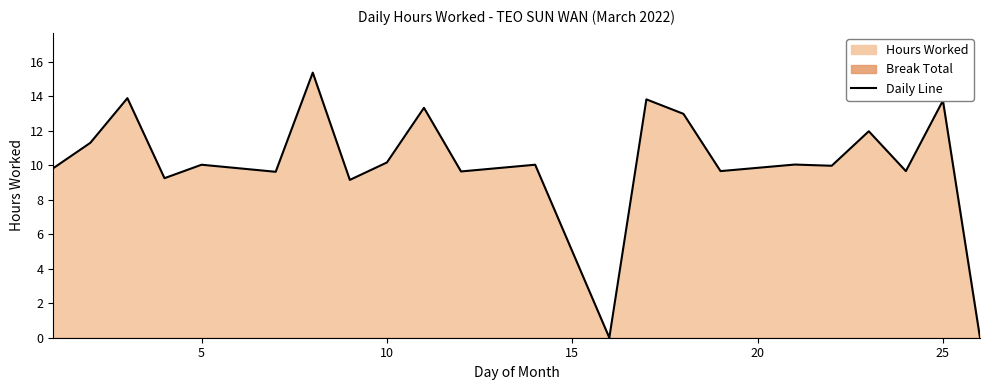

How many values are above zero?

20